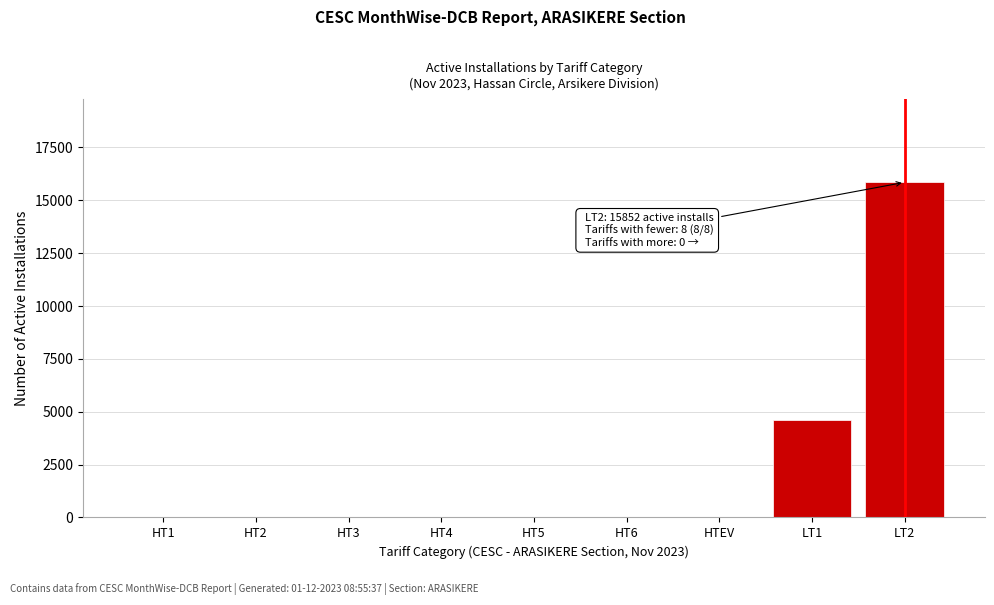

Is it true that the value at HT3 is 0?

True